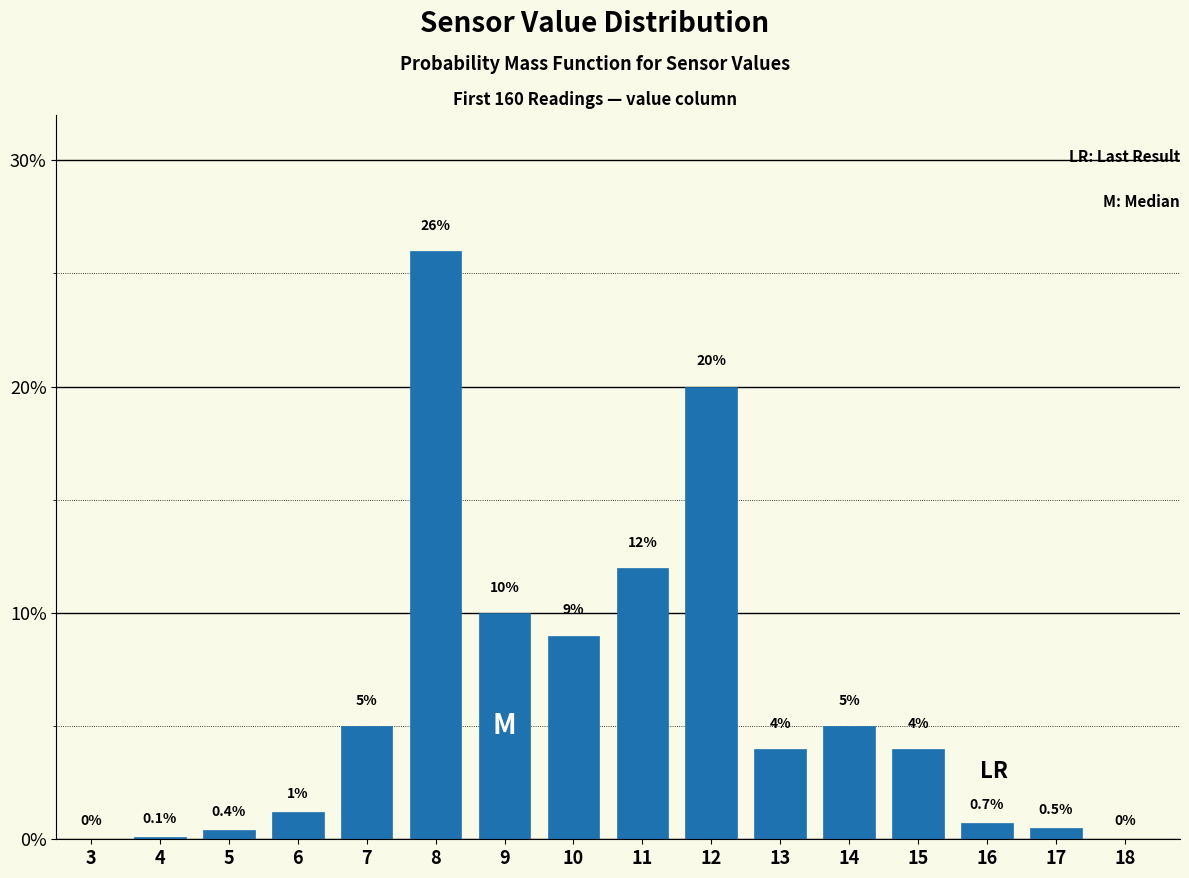

Reading right to left, extract all data points from this chart.

18=0.0	17=0.5	16=0.7	15=4.0	14=5.0	13=4.0	12=20.0	11=12.0	10=9.0	9=10.0	8=26.0	7=5.0	6=1.2	5=0.4	4=0.1	3=0.0